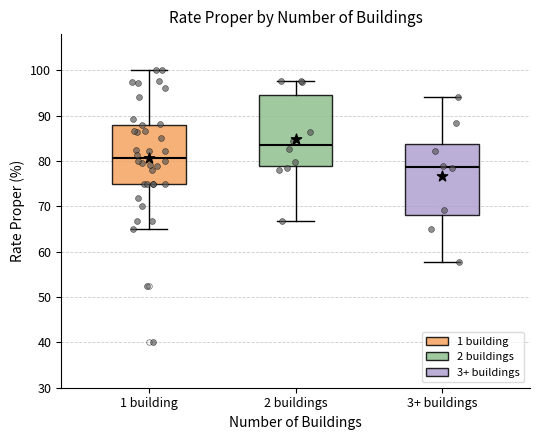

Reading left to right, transcribe this box plot: for each box, give where its median line is, the range the box spans, and where its two whiskers end, as read against the y-axis. The values are not printed on the chart, so give them approximately, as read against the axis.

1 building: median 81, box 75 to 88, whiskers 65 to 100
2 buildings: median 84, box 79 to 95, whiskers 67 to 98
3+ buildings: median 79, box 68 to 84, whiskers 58 to 94